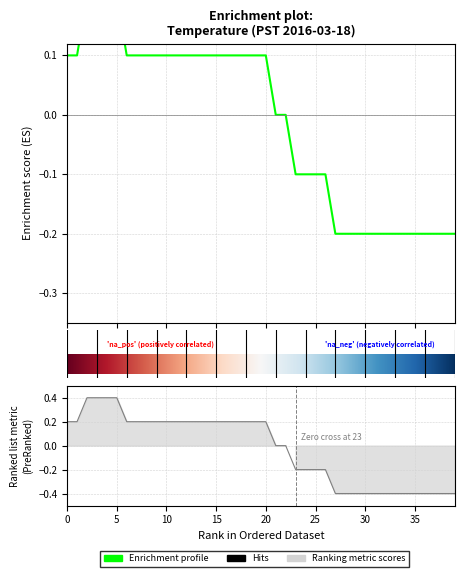

What is the smallest value displayed?

-0.2